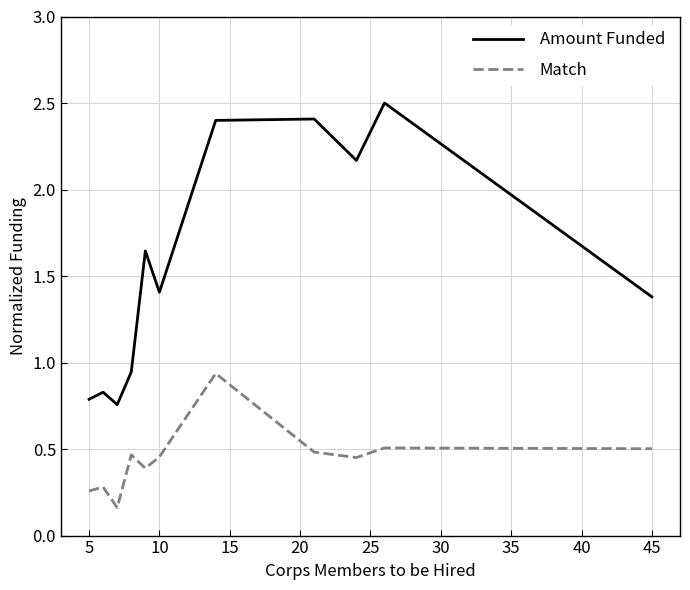

Which series has the largest total across all categories?

Amount Funded